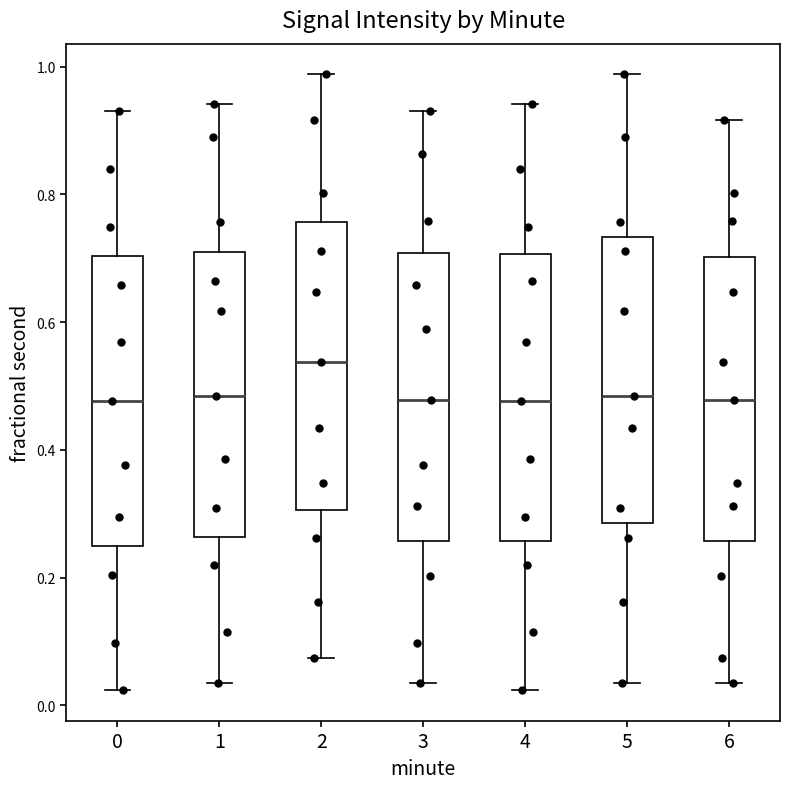

Reading left to right, read every box against the y-axis: the position of its median line, the range the box covers, and the ends of its whiskers. The values are not printed on the chart, so give them approximately, as read against the axis.

0: median 0.48, box 0.24 to 0.70, whiskers 0.02 to 0.94
1: median 0.48, box 0.26 to 0.72, whiskers 0.04 to 0.94
2: median 0.54, box 0.30 to 0.76, whiskers 0.08 to 0.98
3: median 0.48, box 0.26 to 0.70, whiskers 0.04 to 0.94
4: median 0.48, box 0.26 to 0.70, whiskers 0.02 to 0.94
5: median 0.48, box 0.28 to 0.74, whiskers 0.04 to 0.98
6: median 0.48, box 0.26 to 0.70, whiskers 0.04 to 0.92